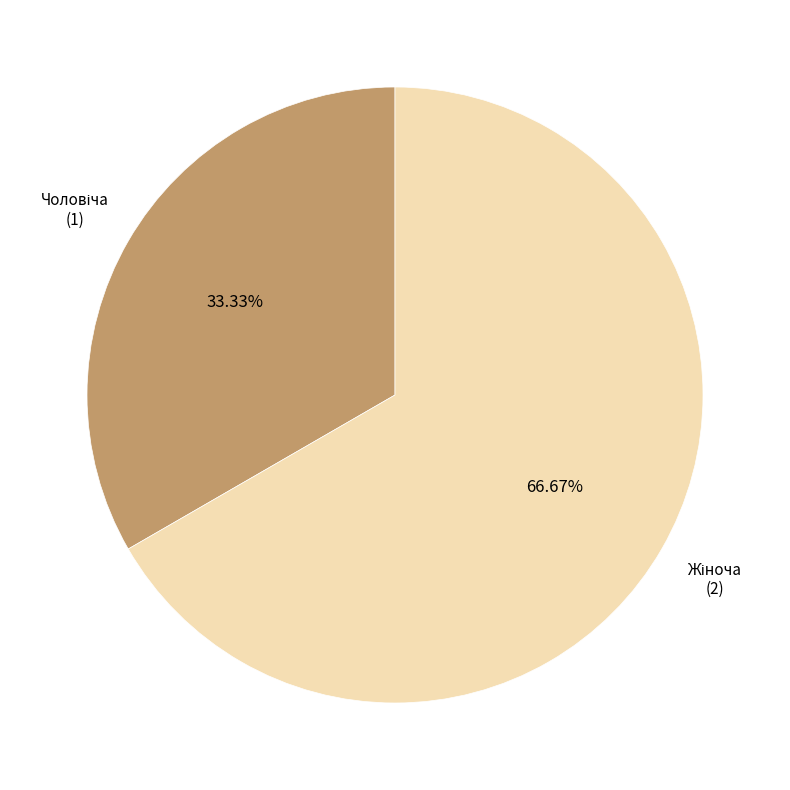

Is there any slice that represents more than half of the pie?

Yes